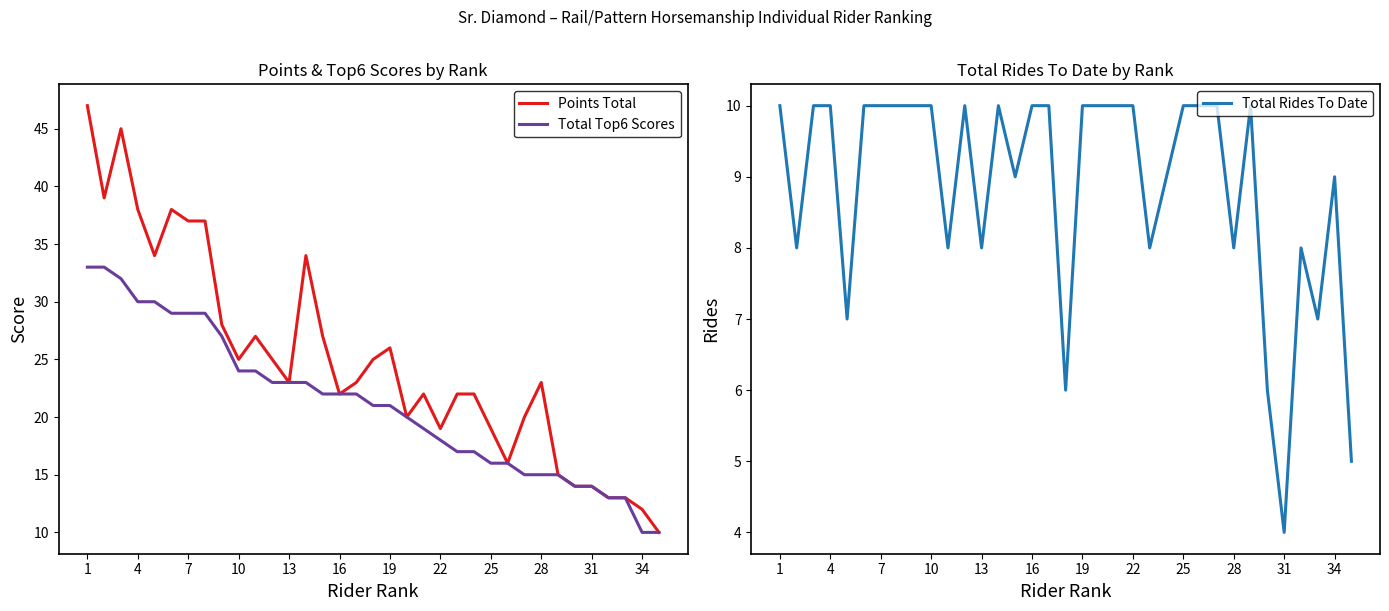

What is the minimum value for Total Rides To Date?

4